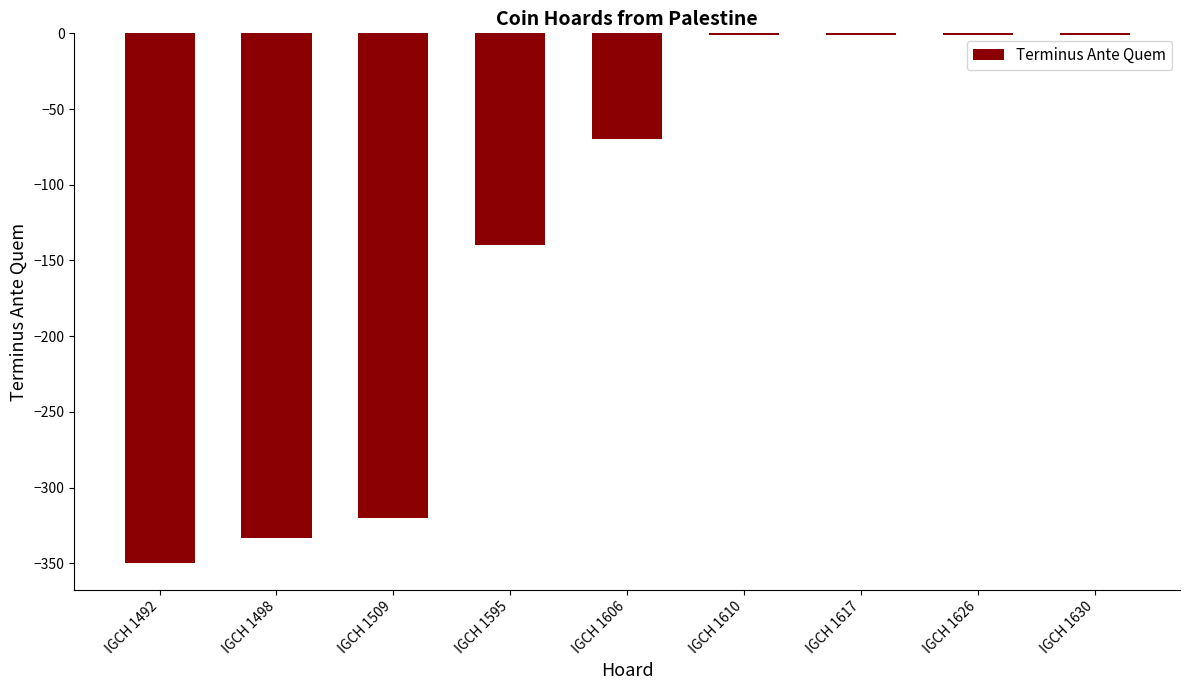

Between IGCH 1498 and IGCH 1595, which is larger?

IGCH 1595